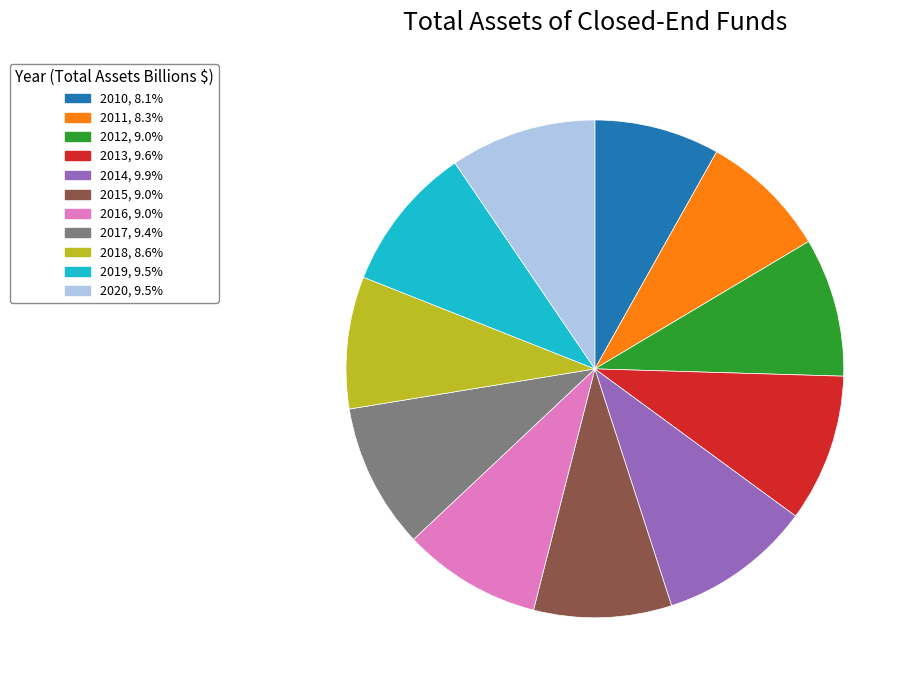

Is there a majority slice in this chart?

No